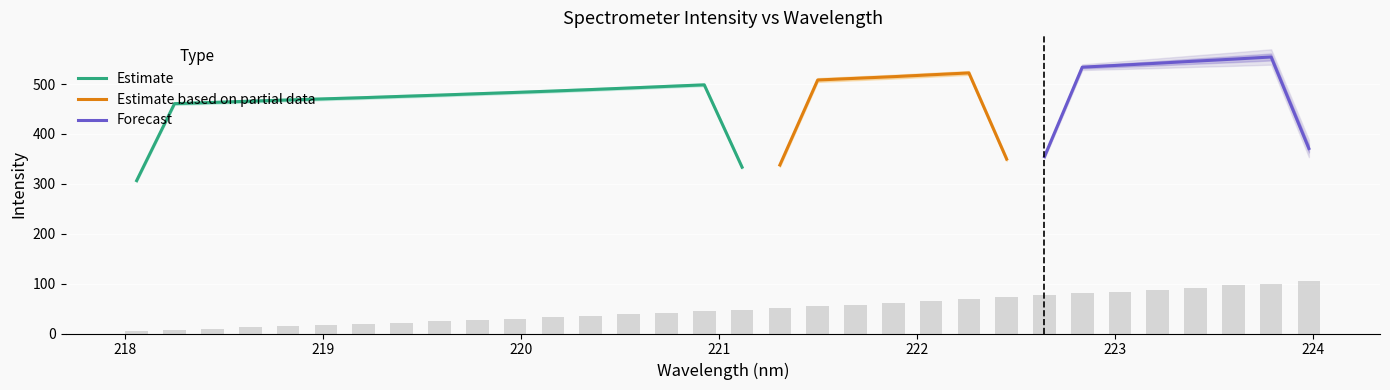

What is the highest value of the Estimate series?

498.5